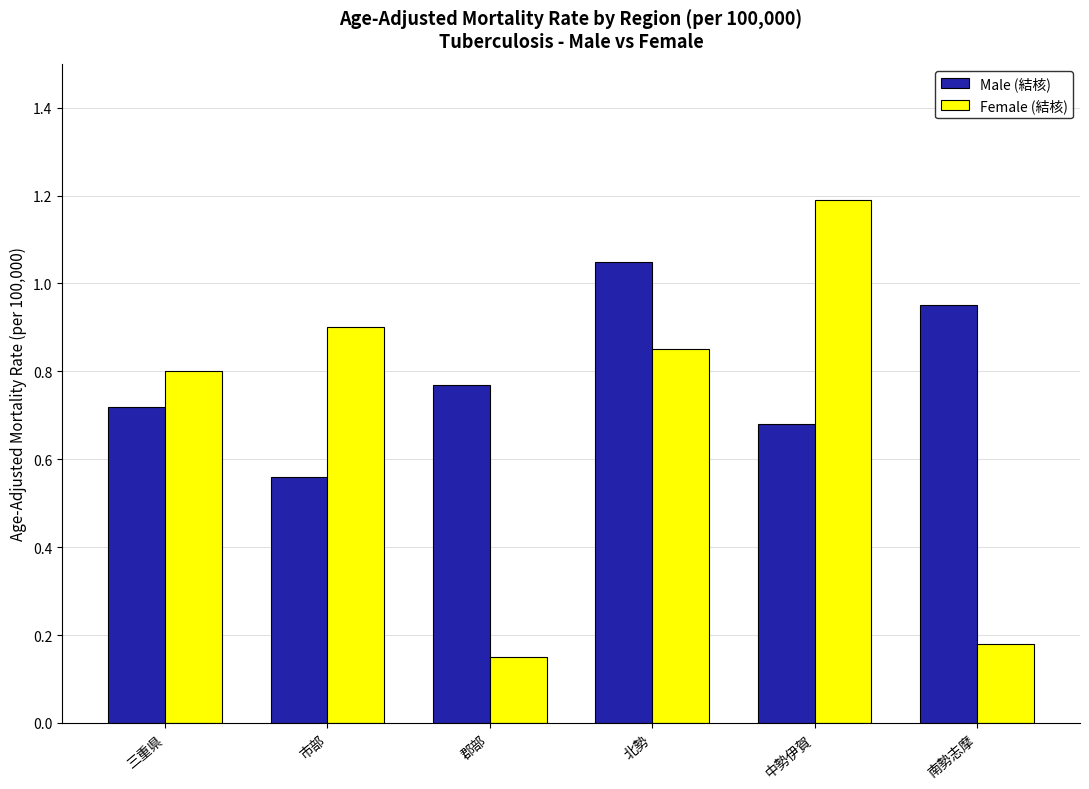

At 市部, list the series in order from largest to smallest.

Female (結核), Male (結核)